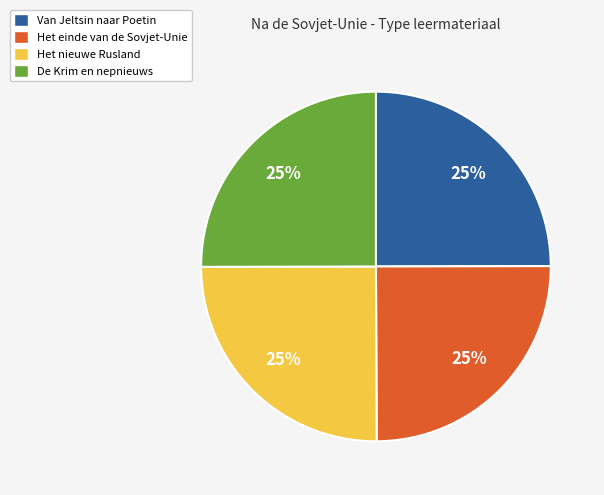

Is it true that De Krim en nepnieuws is 20% of the pie?

False